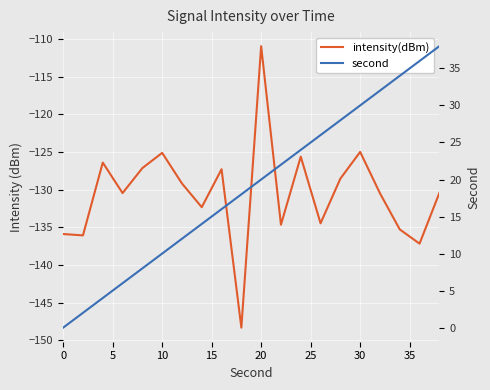

Is the value of second at 12 greater than the value of intensity(dBm) at 15?

Yes